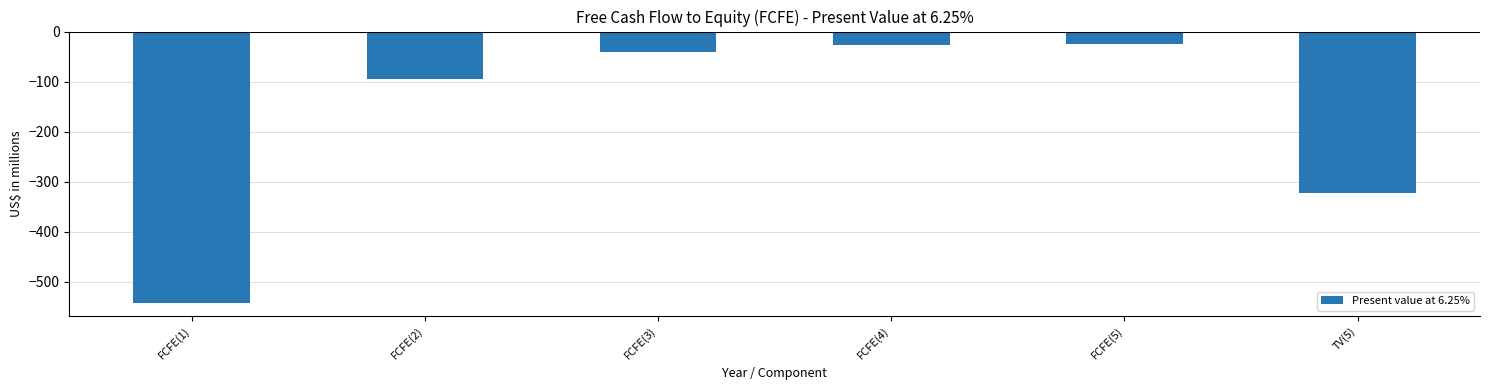

What is the label of the 4th bar from the right?

FCFE(3)